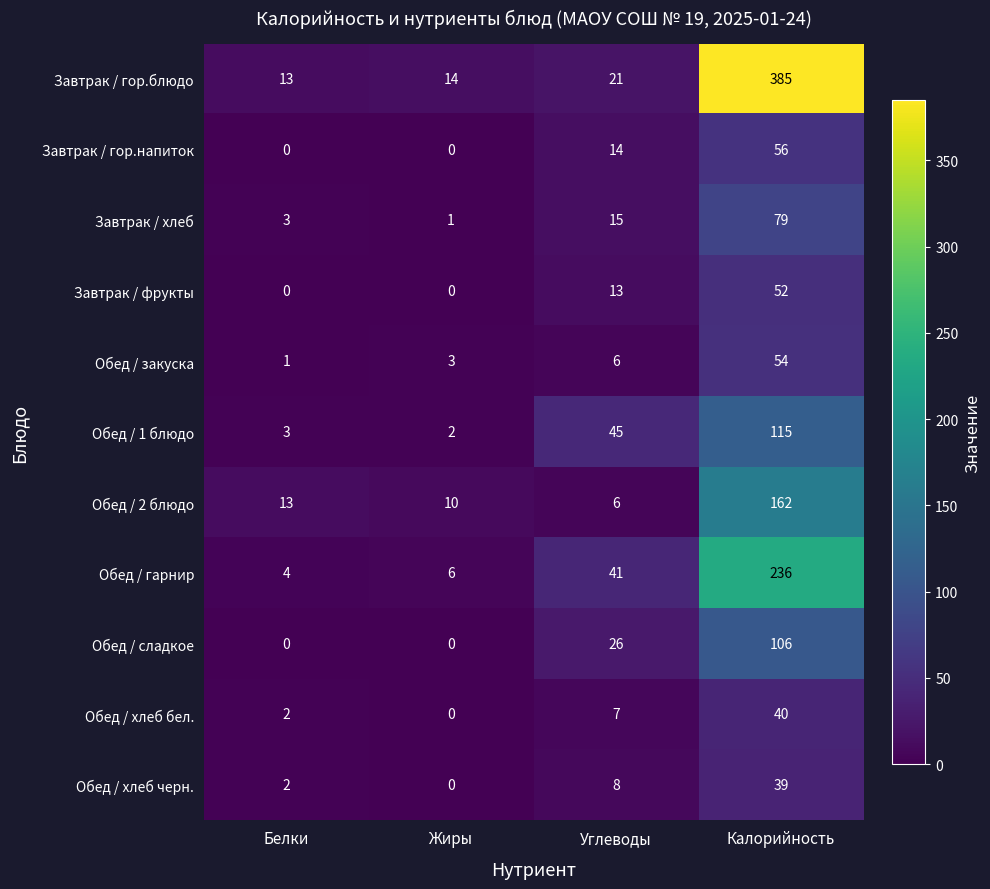

At which category is the sum across all series the highest?

Калорийность